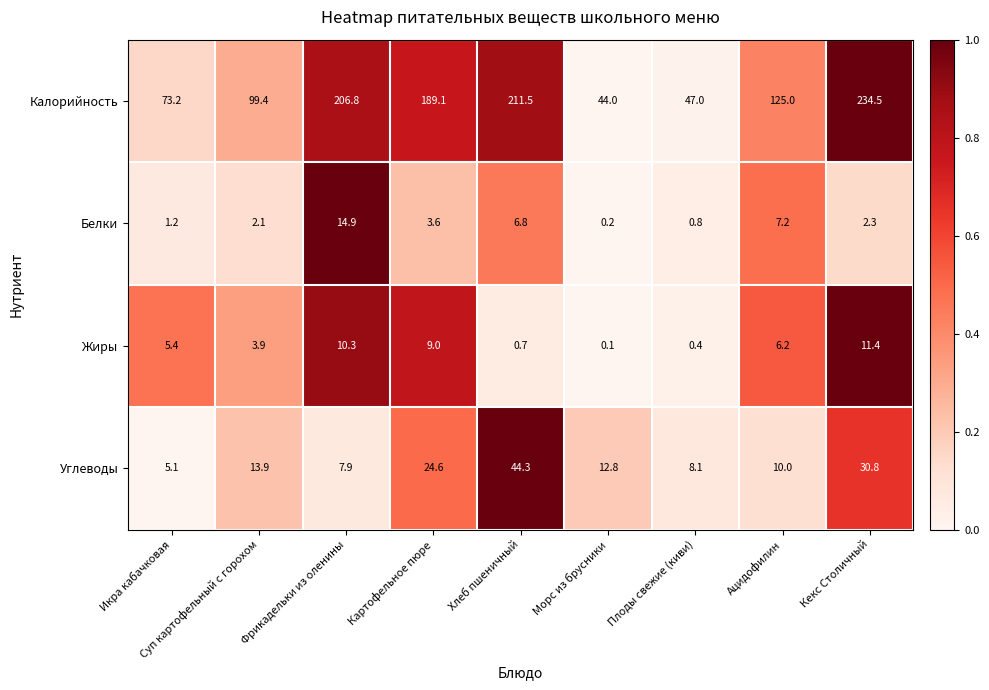

True or false: Калорийность has a value of 70.7 at Плоды свежие (киви).

False